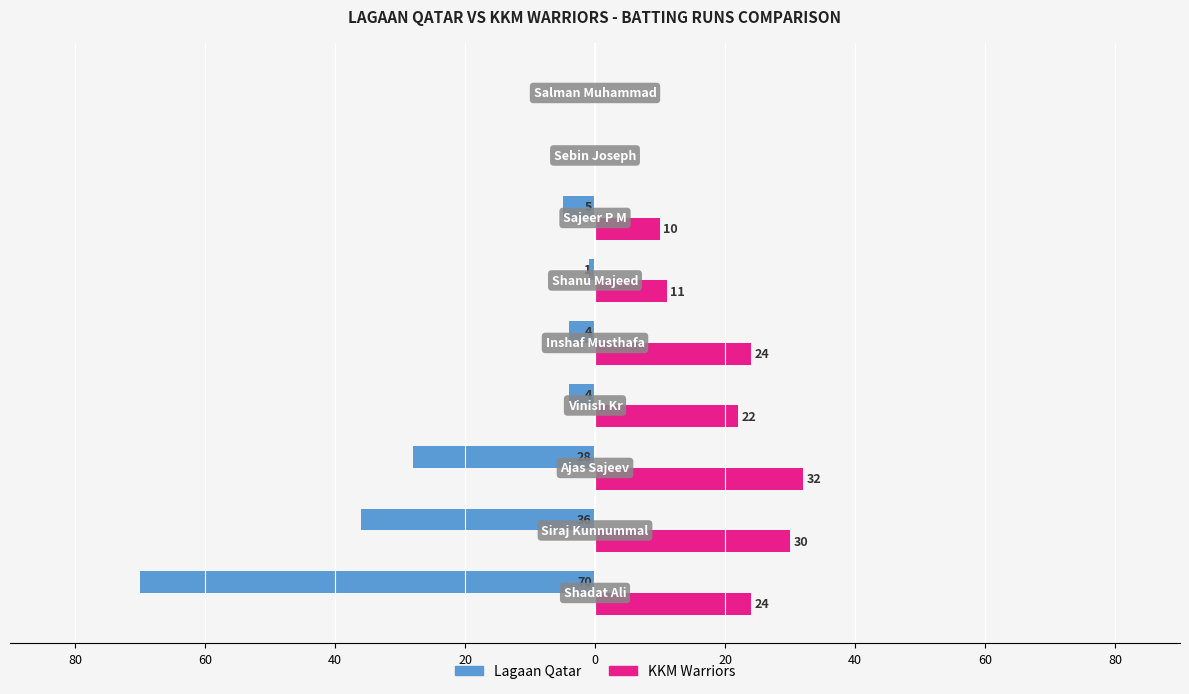

What are all the series names shown in the legend?

Lagaan Qatar, KKM Warriors